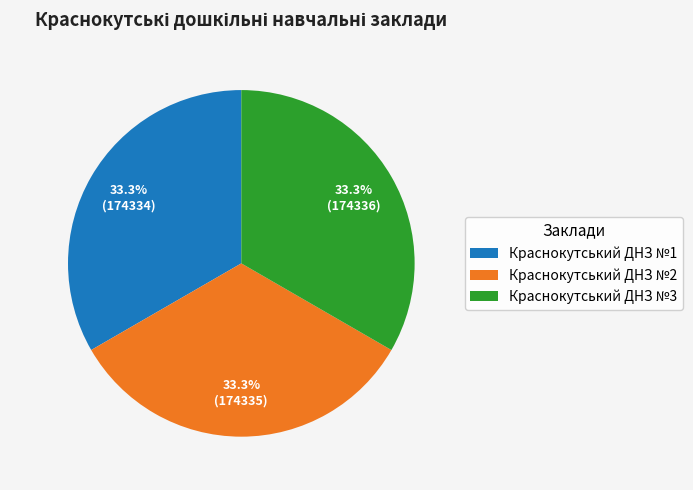

True or false: Краснокутський ДНЗ №2 accounts for 40% of the total.

False